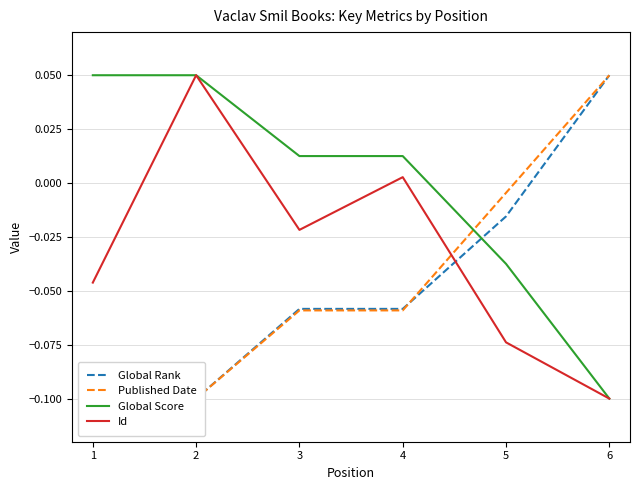

How many interior local valleys does the Id series have?

1